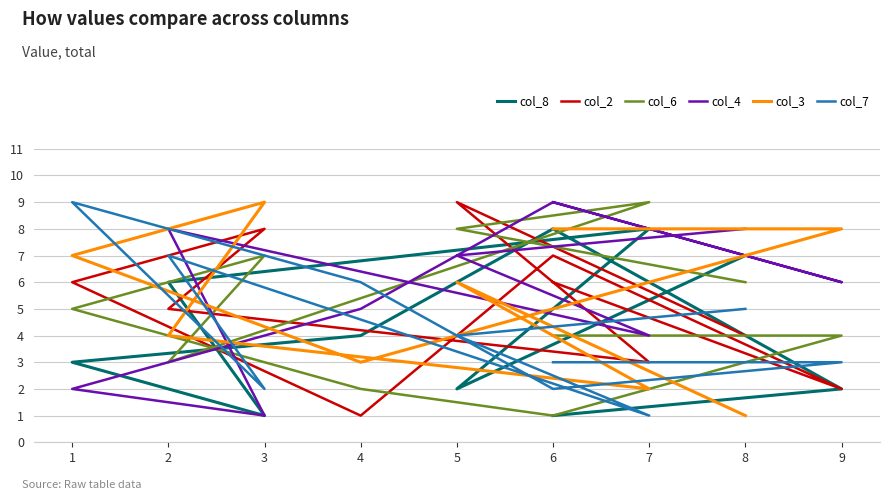

How many interior local valleys does the col_8 series have?

2